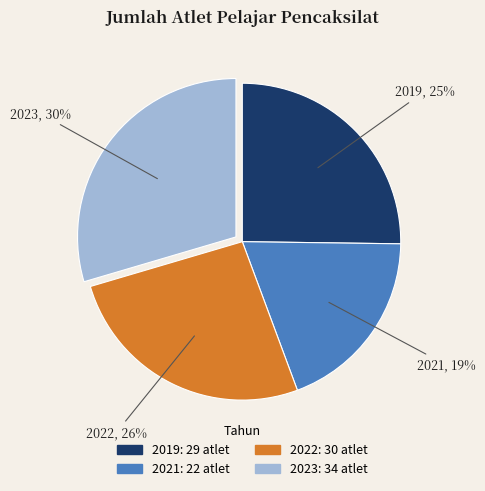

What percentage is the 2021 slice, to the nearest percent?

19%